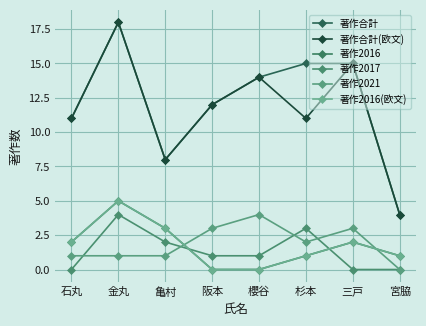

Reading right to left, transcribe all the data shown in this chart.

著作合計: 宮脇=4	三戸=15	杉本=15	櫻谷=14	阪本=12	亀村=8	金丸=18	石丸=11
著作合計(欧文): 宮脇=4	三戸=15	杉本=11	櫻谷=14	阪本=12	亀村=8	金丸=18	石丸=11
著作2016: 宮脇=1	三戸=2	杉本=1	櫻谷=0	阪本=0	亀村=3	金丸=5	石丸=2
著作2017: 宮脇=0	三戸=0	杉本=3	櫻谷=1	阪本=1	亀村=2	金丸=4	石丸=0
著作2021: 宮脇=0	三戸=3	杉本=2	櫻谷=4	阪本=3	亀村=1	金丸=1	石丸=1
著作2016(欧文): 宮脇=1	三戸=2	杉本=1	櫻谷=0	阪本=0	亀村=3	金丸=5	石丸=2